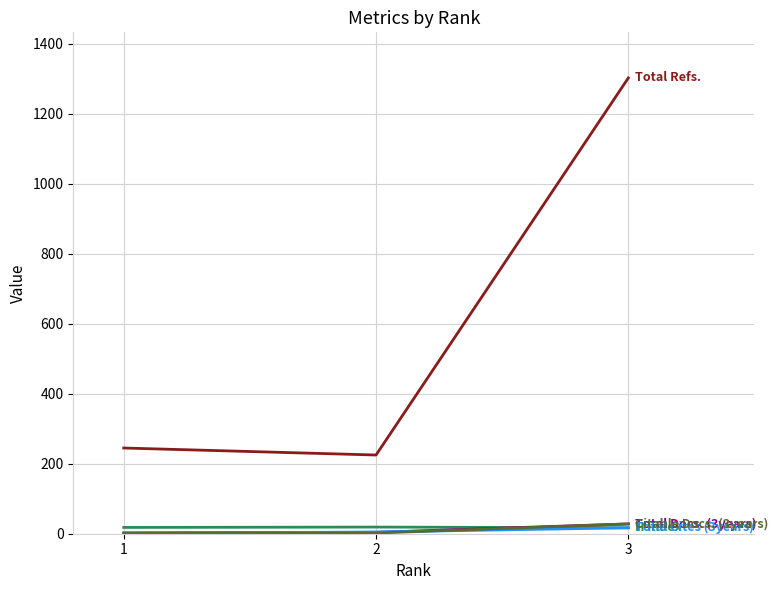

What is the maximum value shown in the chart?

1303